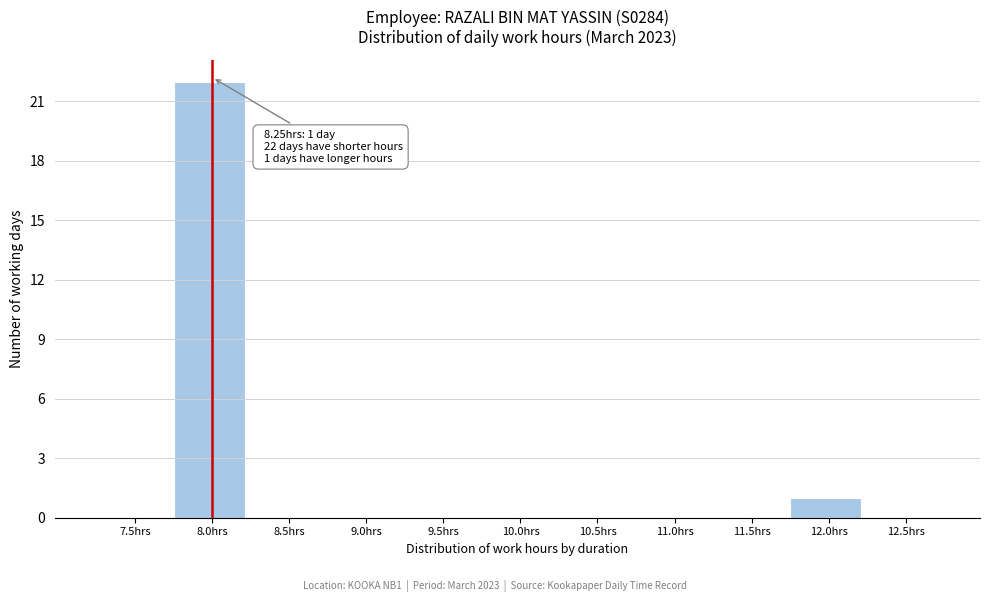

Reading left to right, extract all data points from this chart.

7.5hrs=0	8.0hrs=22	8.5hrs=0	9.0hrs=0	9.5hrs=0	10.0hrs=0	10.5hrs=0	11.0hrs=0	11.5hrs=0	12.0hrs=1	12.5hrs=0